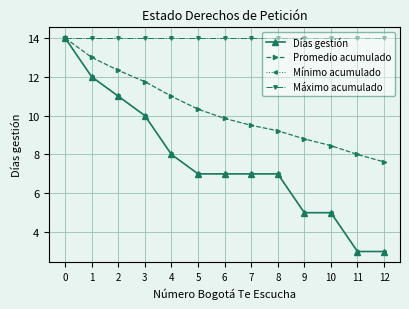

True or false: Promedio acumulado and Días gestión cross at least once.

False